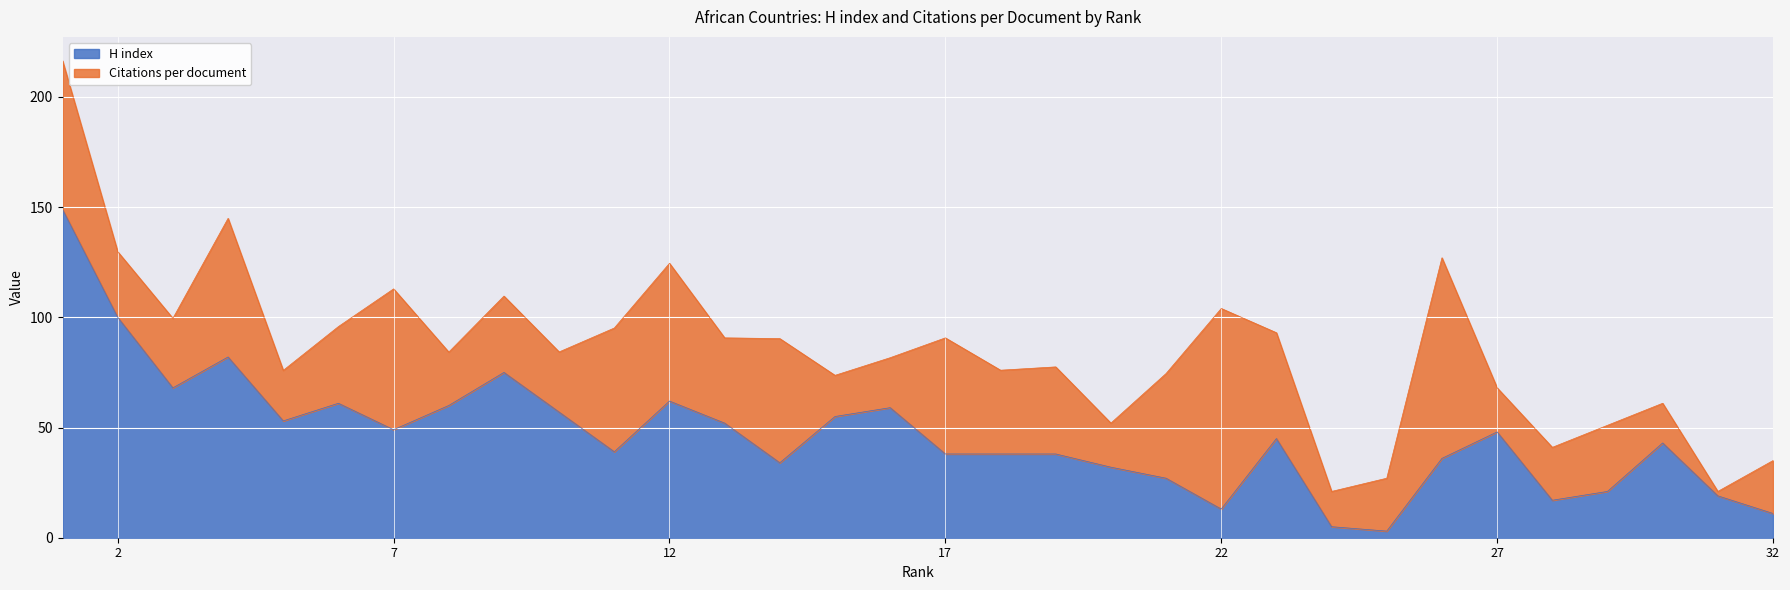

True or false: H index has a value of 49.0 at 7.

True